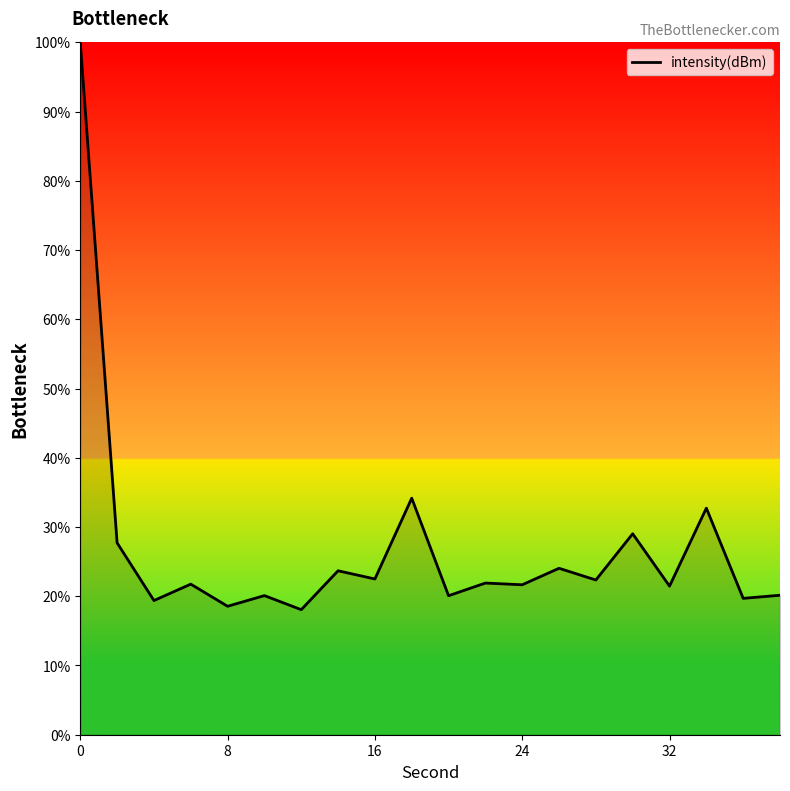

What is the minimum value shown in the chart?

18.1